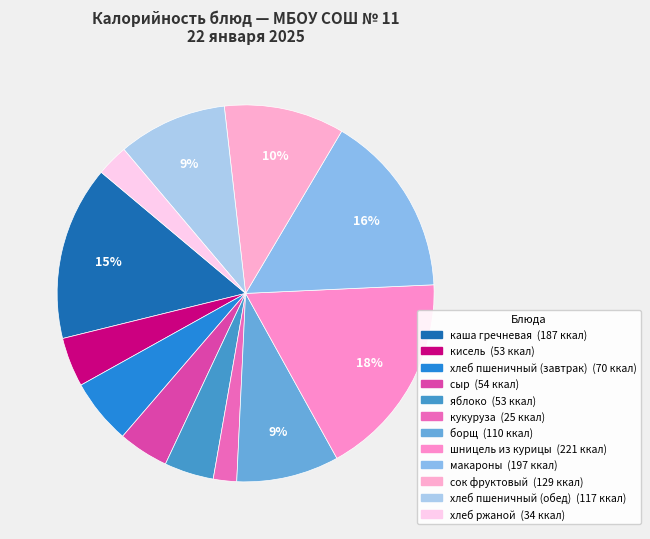

Does хлеб пшеничный (обед) account for over 50% of the chart?

No